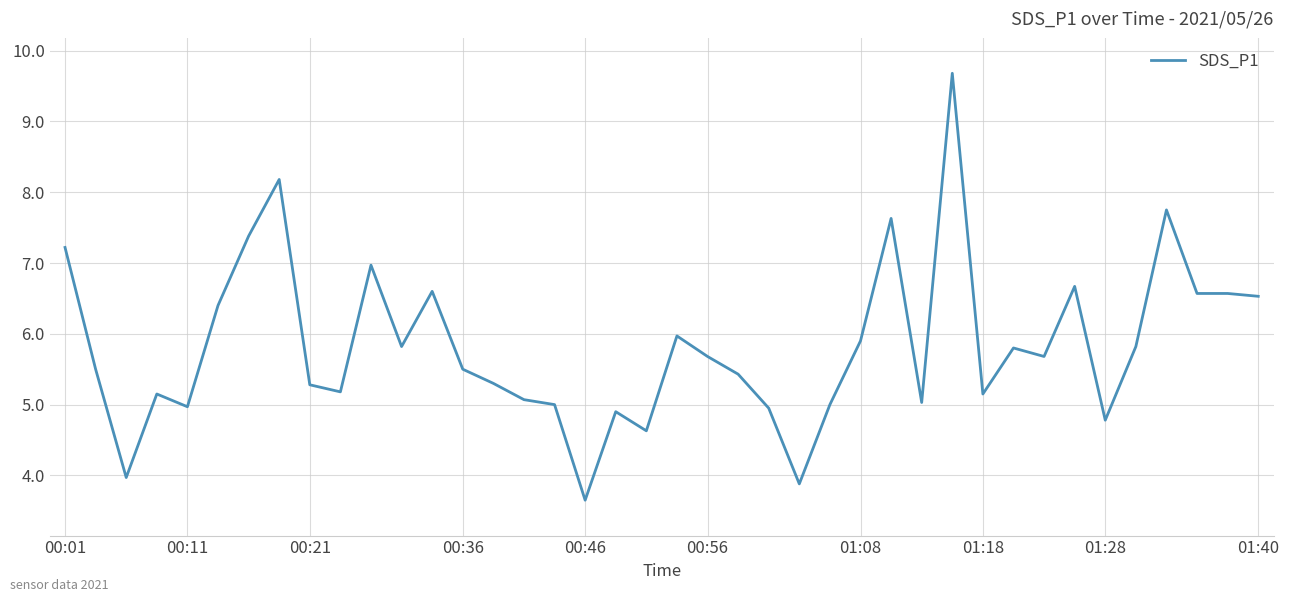

What is the maximum value shown in the chart?

9.7